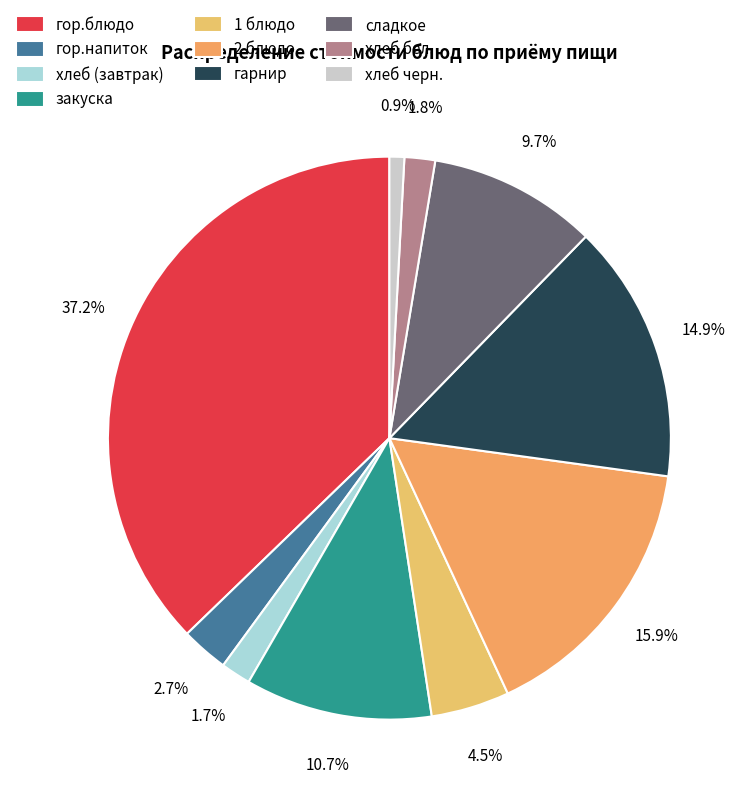

To the nearest percent, what is the average slice percentage?

10%